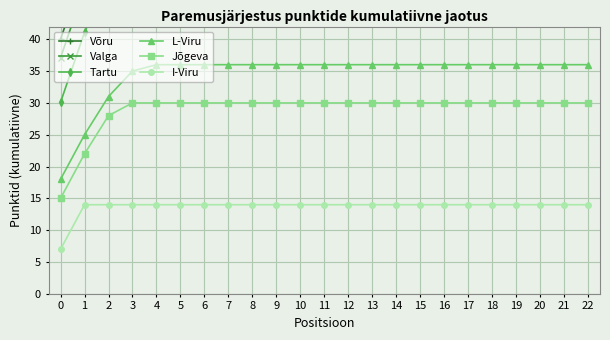

Rank the series at 4 from highest to lowest value.

Võru, Valga, Tartu, L-Viru, Jõgeva, I-Viru